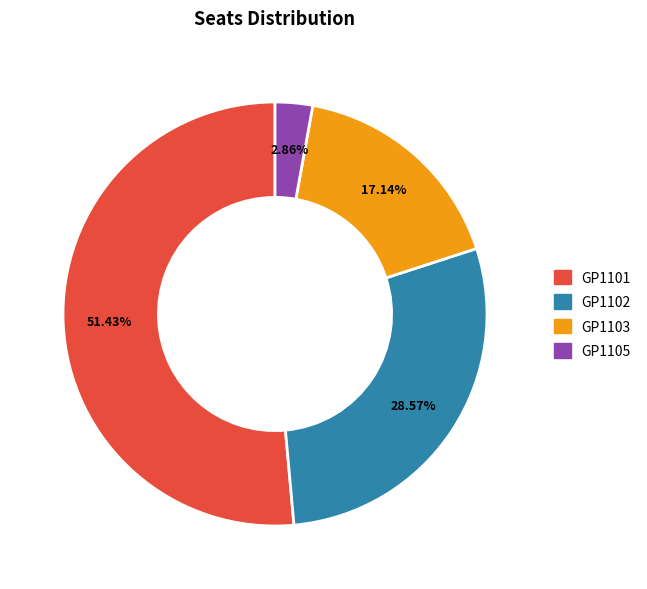

To the nearest percent, what percentage of the pie is GP1102?

29%